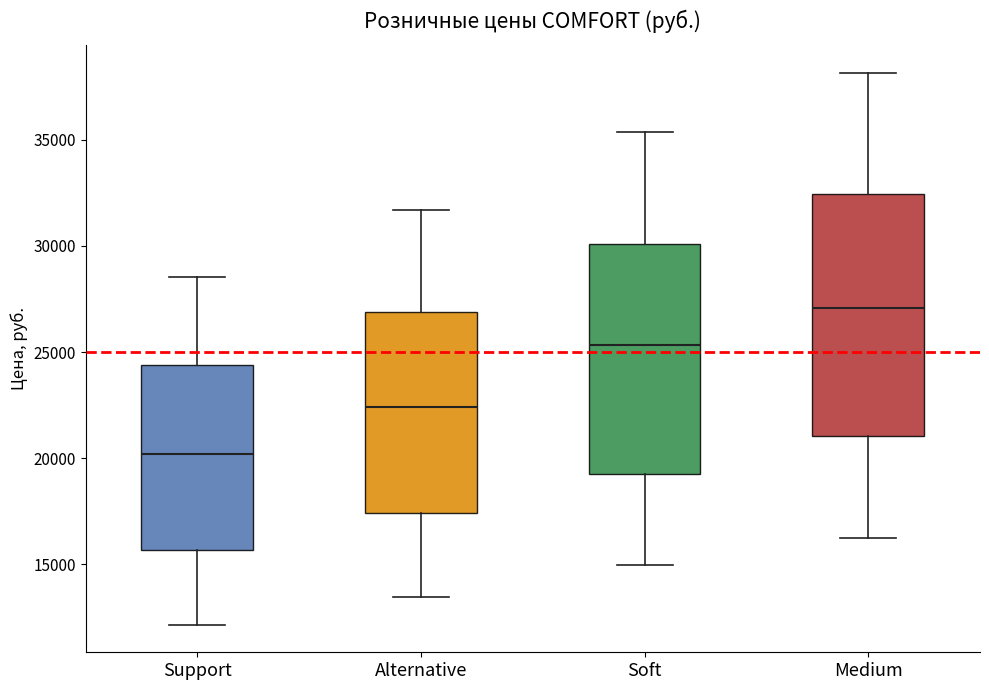

Which box is the tallest, from its lower edge to its upper edge?

Medium